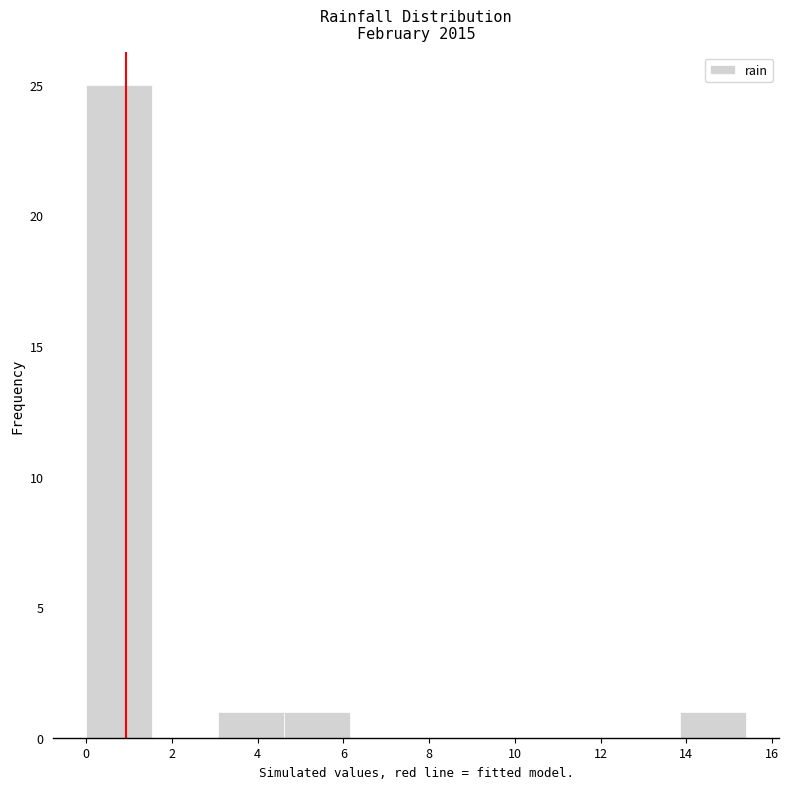

How tall is the bar that spans 4.62 to 6.16 on the x-axis? Neither the bar edges nor the heights are printed on the chart, so give them approximately, as read against the axes.

1